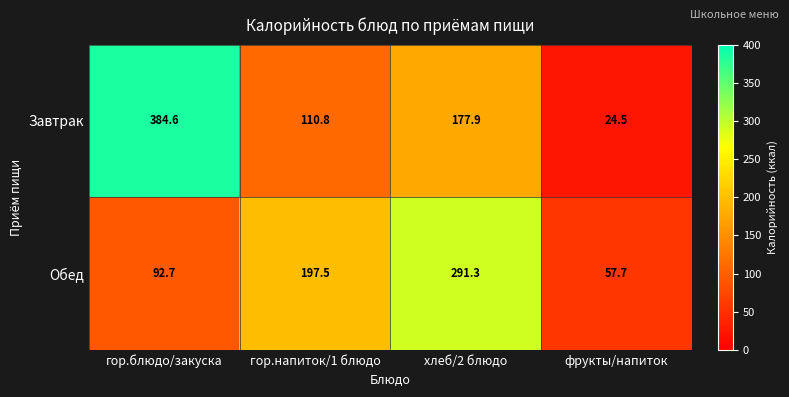

List the series in order of their peak value, highest first.

Завтрак, Обед